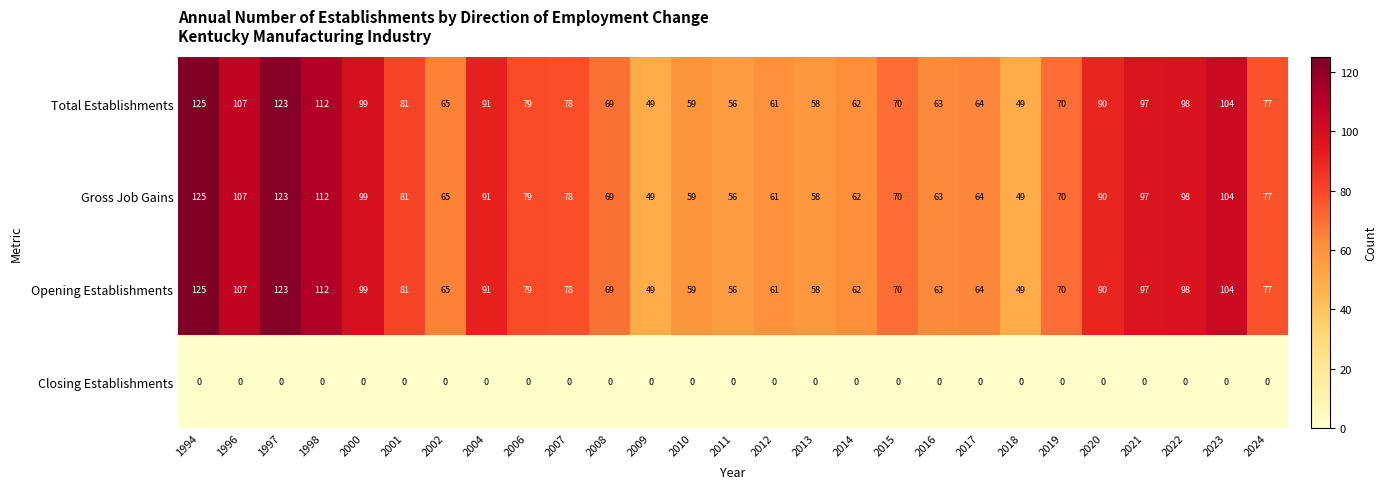

What is the difference between the highest and lowest values at 2004?

91